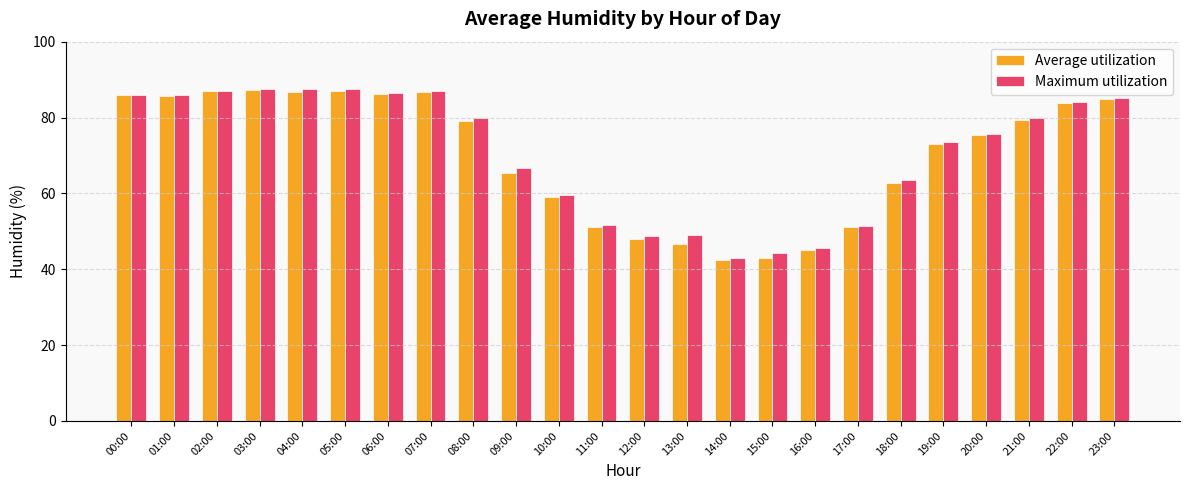

The value of Average utilization at 12:00 is 25.7. True or false?

False